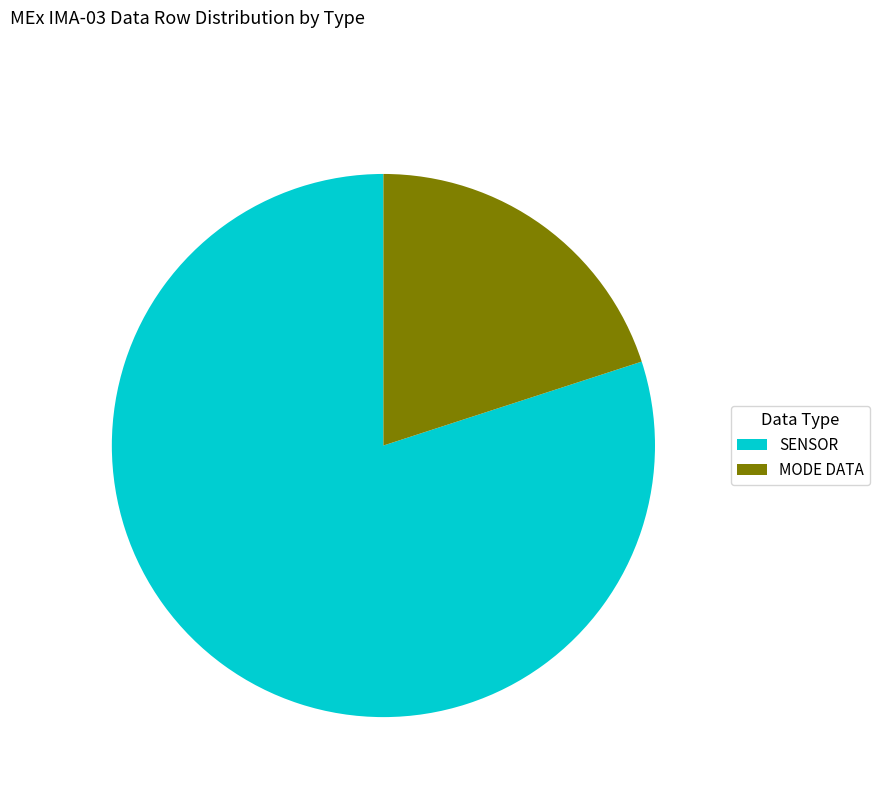

Do MODE DATA and SENSOR together represent more than half of the pie?

Yes